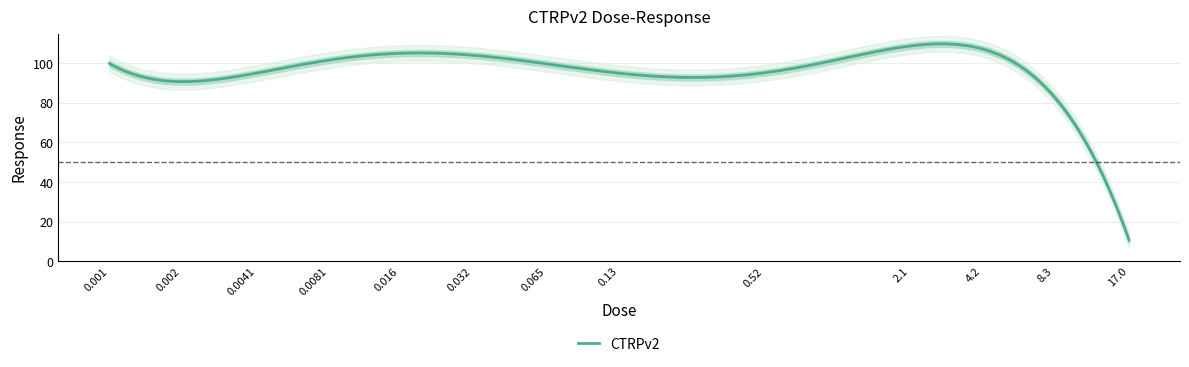

What is the highest value of the CTRPv2 series?

109.8